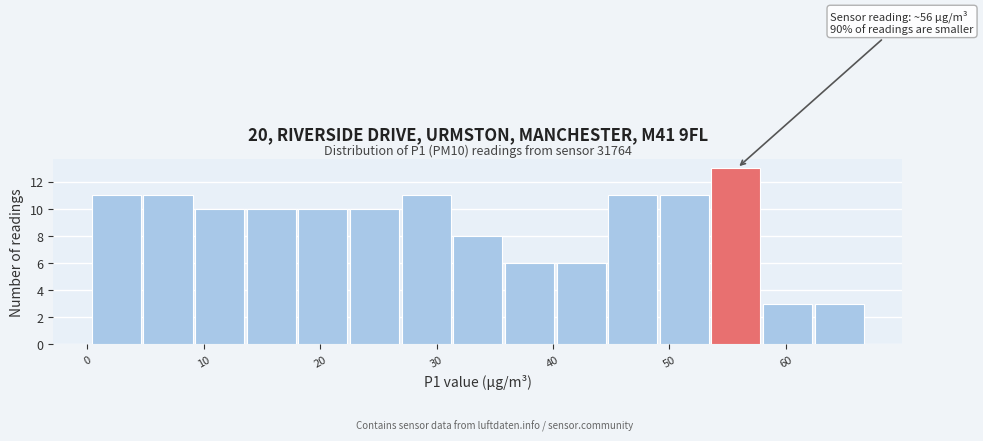

Over which range of the x-axis is the bar tallest?

54 to 58